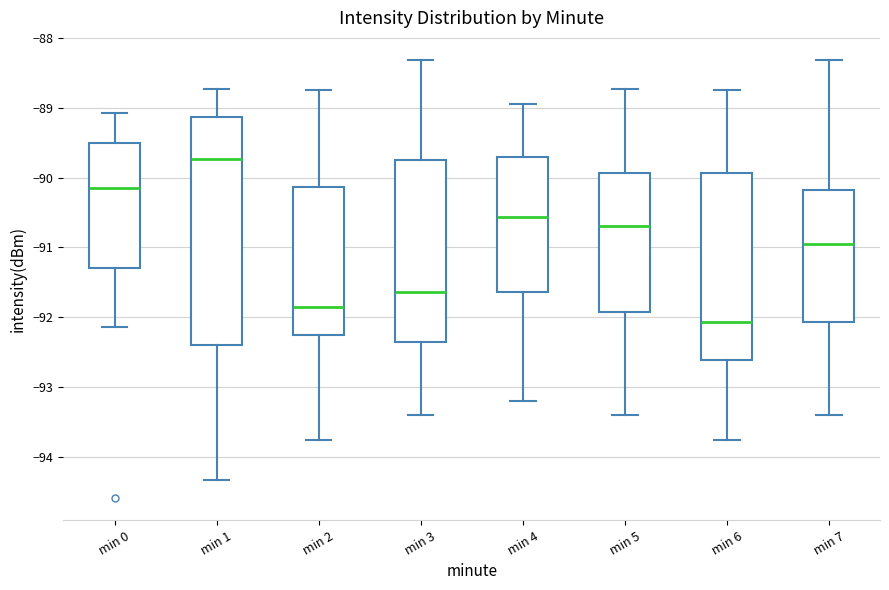

Reading left to right, read every box against the y-axis: the position of its median line, the range the box covers, and the ends of its whiskers. The values are not printed on the chart, so give them approximately, as read against the axis.

min 0: median -90.2, box -91.3 to -89.5, whiskers -92.1 to -89.1
min 1: median -89.7, box -92.4 to -89.1, whiskers -94.3 to -88.7
min 2: median -91.9, box -92.3 to -90.1, whiskers -93.8 to -88.7
min 3: median -91.6, box -92.4 to -89.7, whiskers -93.4 to -88.3
min 4: median -90.6, box -91.6 to -89.7, whiskers -93.2 to -88.9
min 5: median -90.7, box -91.9 to -89.9, whiskers -93.4 to -88.7
min 6: median -92.1, box -92.6 to -89.9, whiskers -93.8 to -88.7
min 7: median -90.9, box -92.1 to -90.2, whiskers -93.4 to -88.3